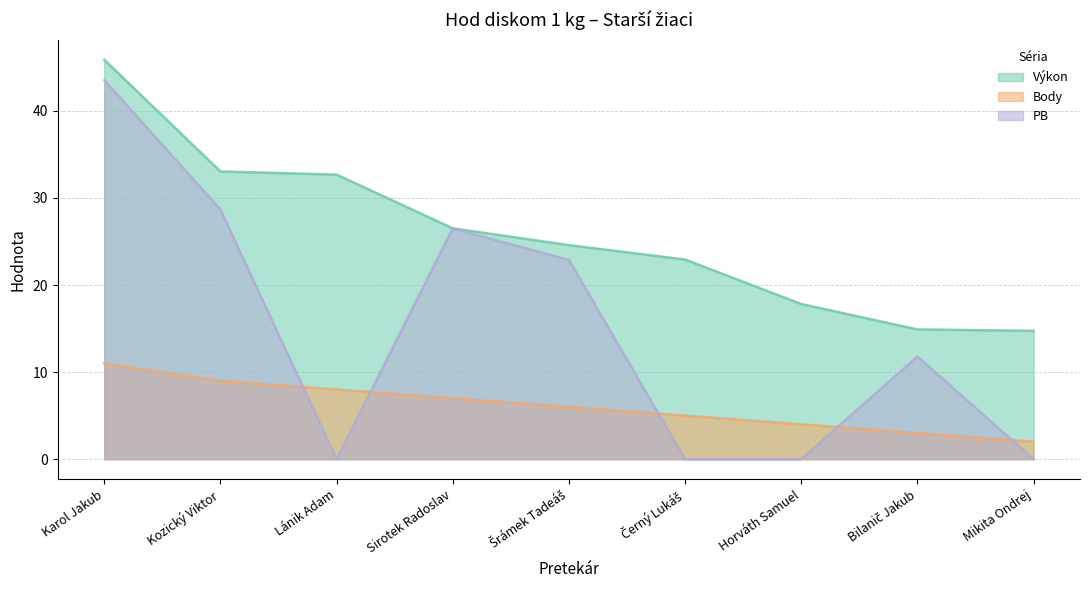

What is the difference between the maximum and minimum values in the PB series?

43.5